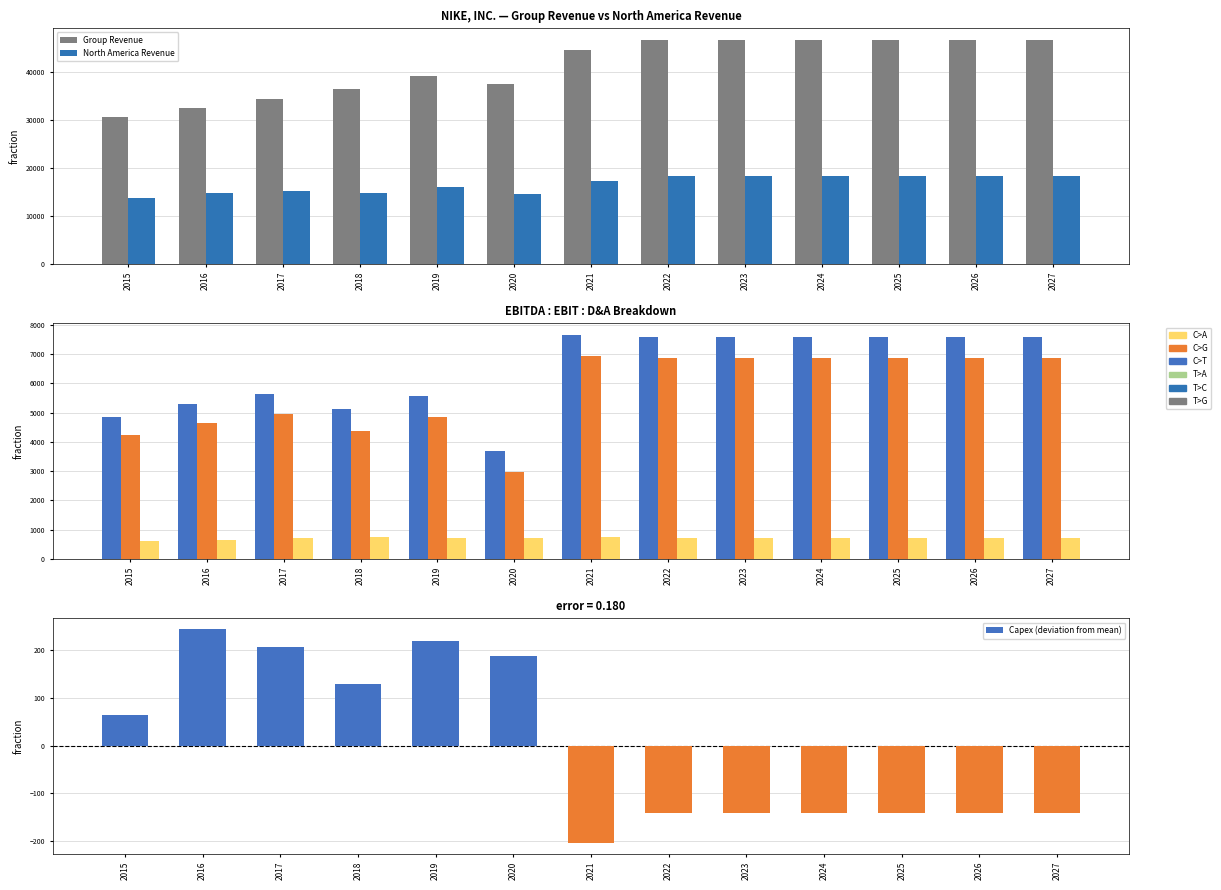

Does the chart contain stacked bars?

No